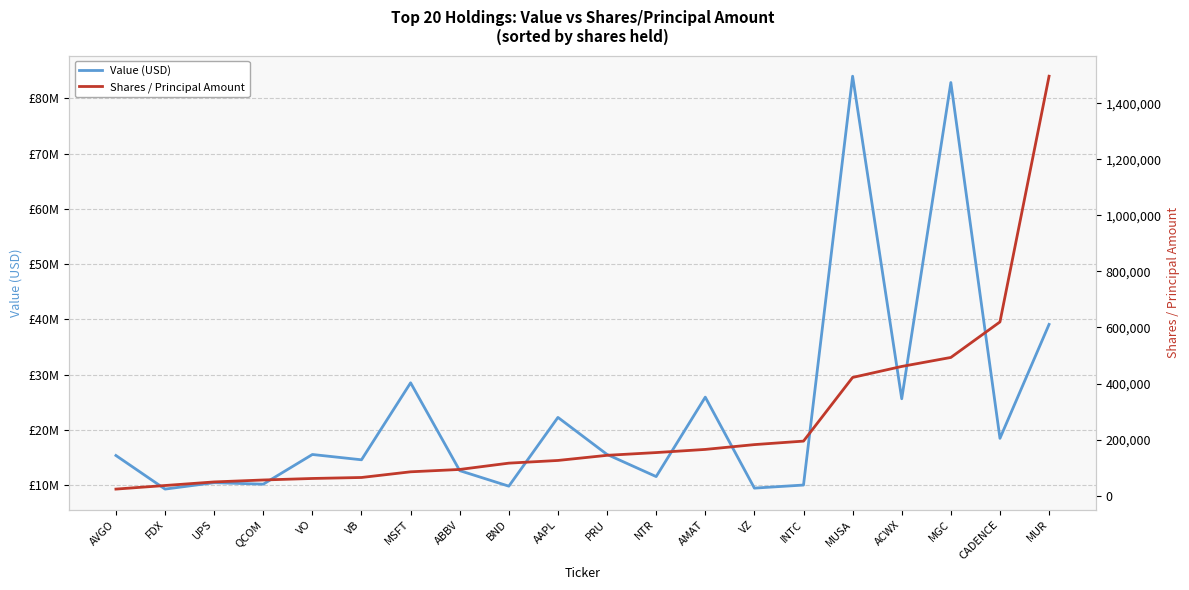

True or false: Shares / Principal Amount and Value (USD) cross at least once.

False